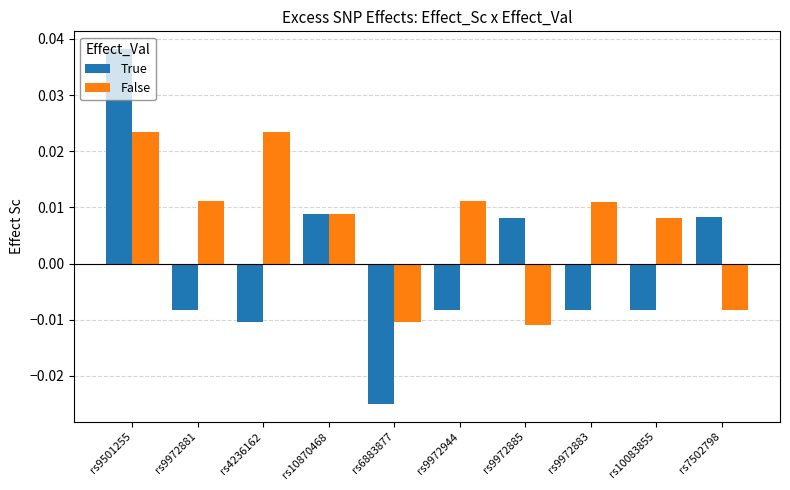

How many series are shown in this chart?

2